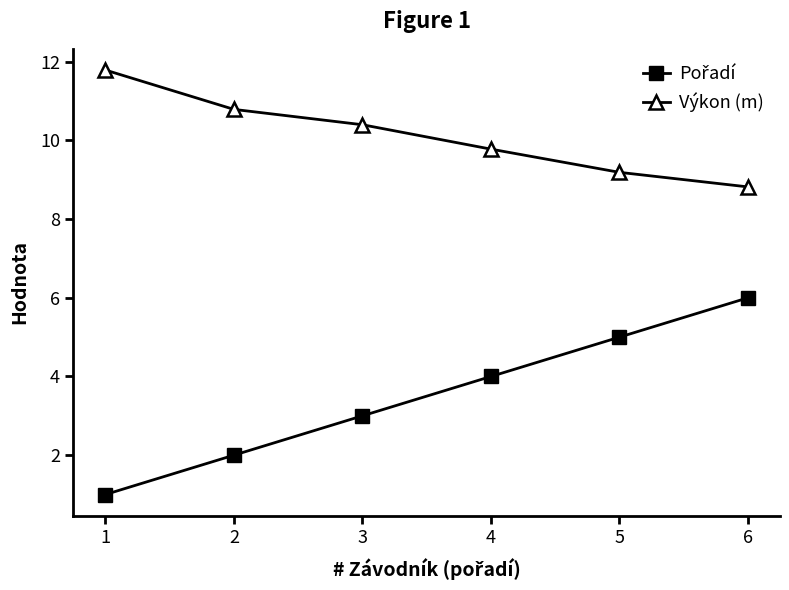

List the labels in order of Výkon (m) value, largest first.

1, 2, 3, 4, 5, 6